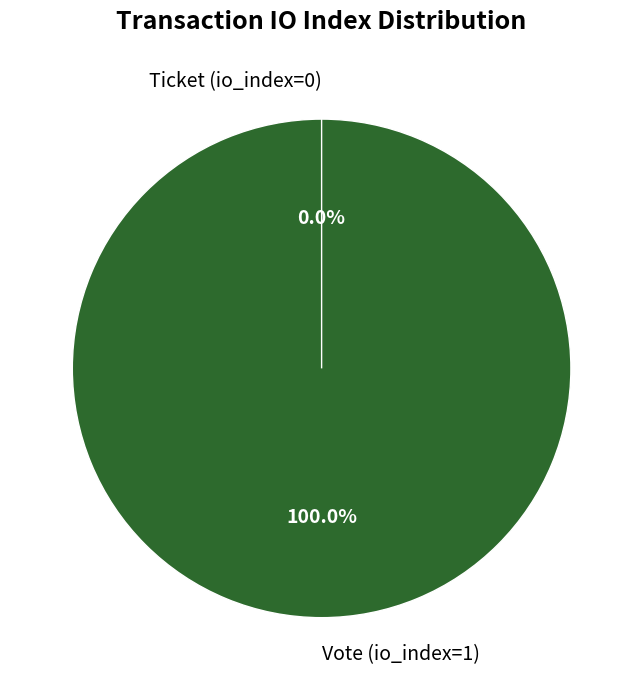

How many segments does this pie chart have?

2